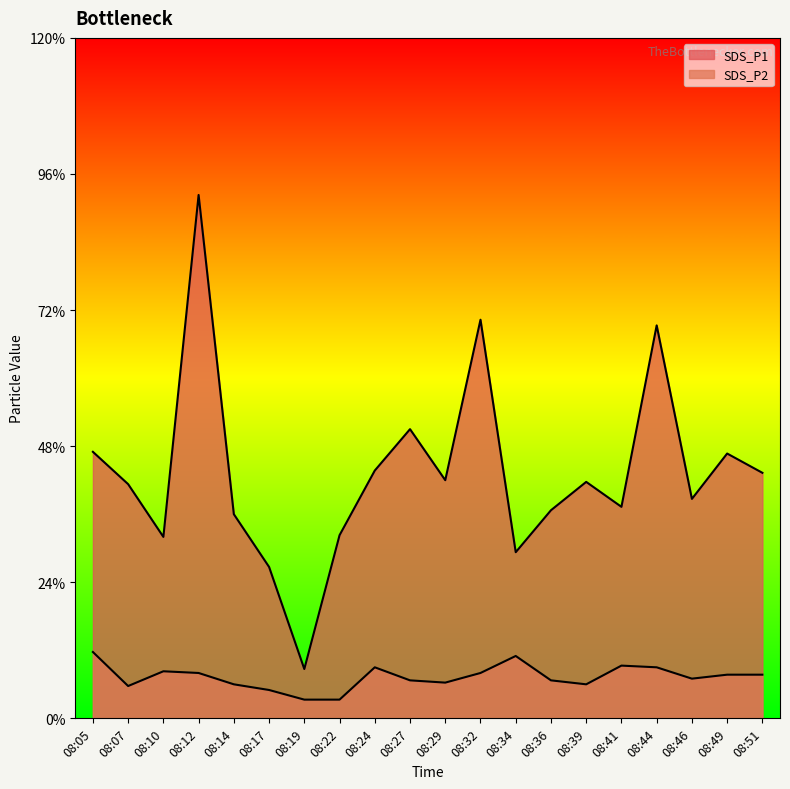

At which category does the chart reach its peak across all series?

08:12